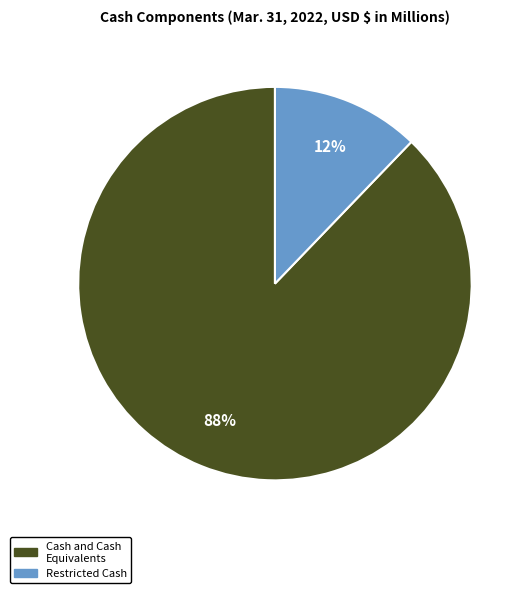

Is there any slice that represents more than half of the pie?

Yes